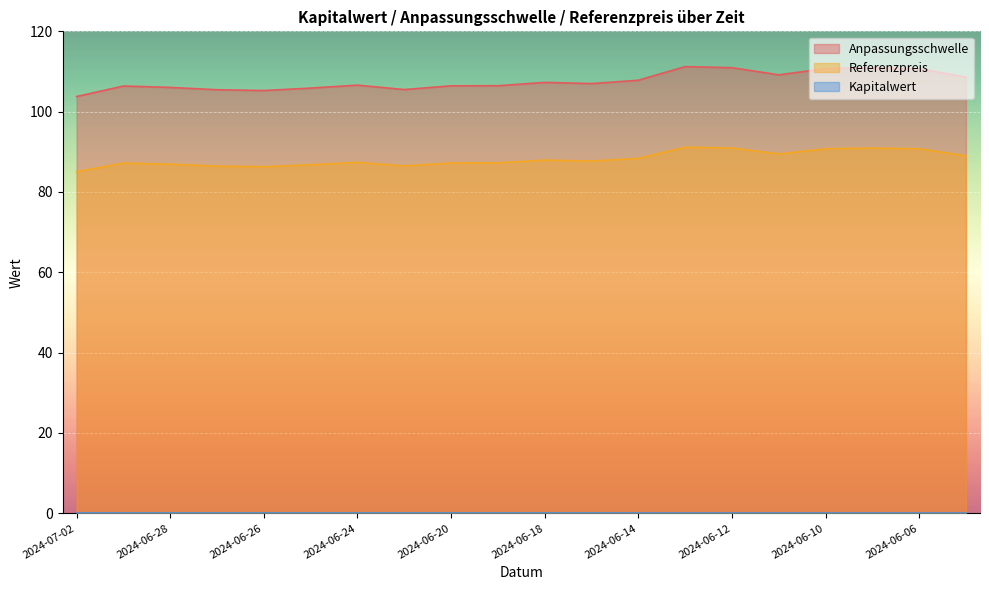

What is the label of the 17th point from the left?

2024-06-10